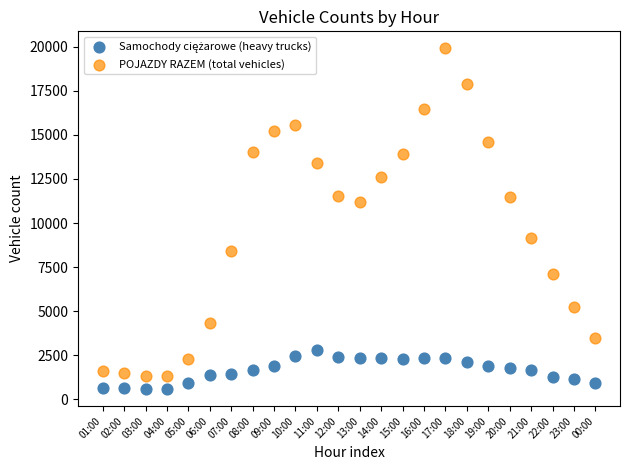

In the POJAZDY RAZEM (total vehicles) series, what Y value is closest to 10613?

11189